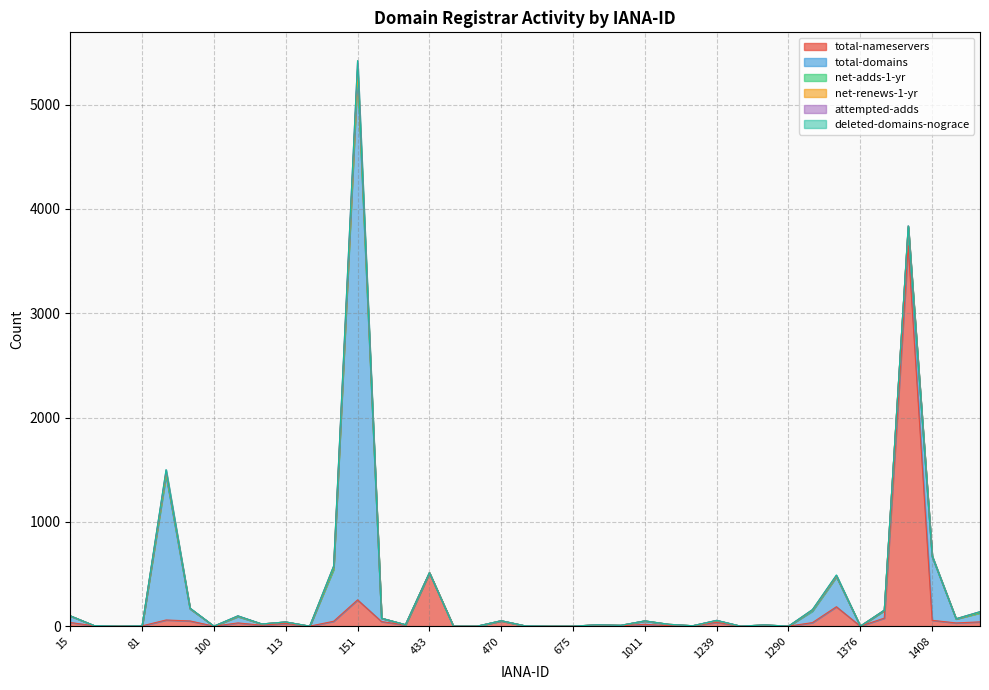

At how many categories does at least one series exceed 2382?

2